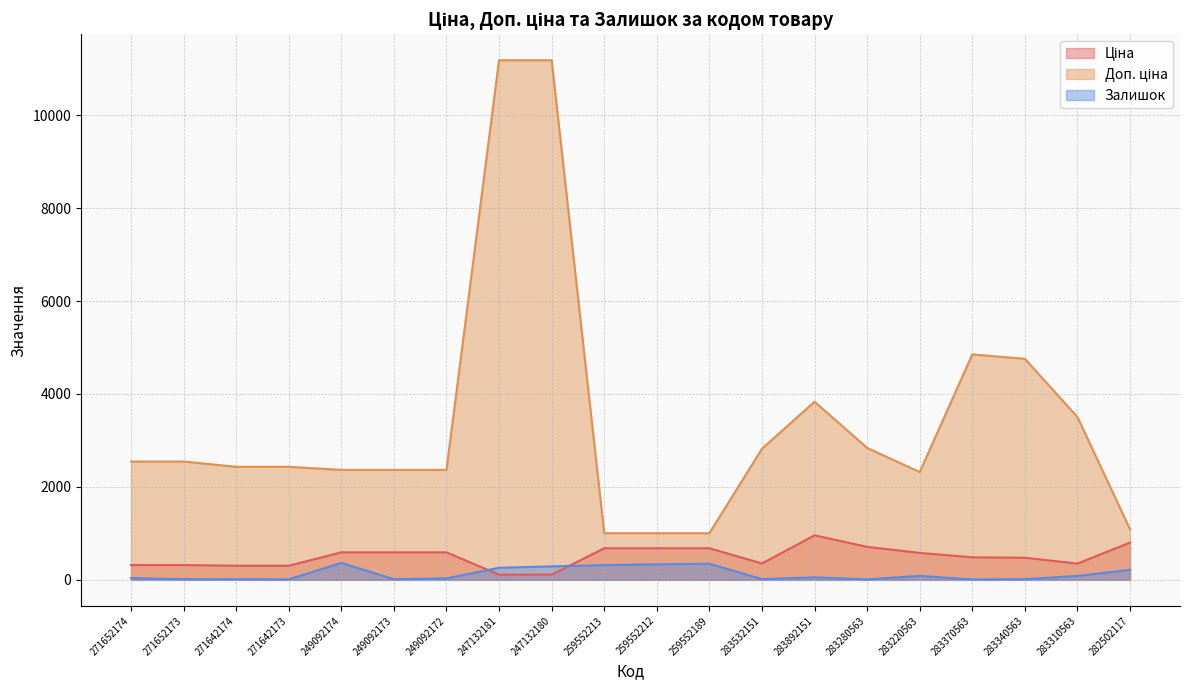

How many lines are shown in the chart?

3